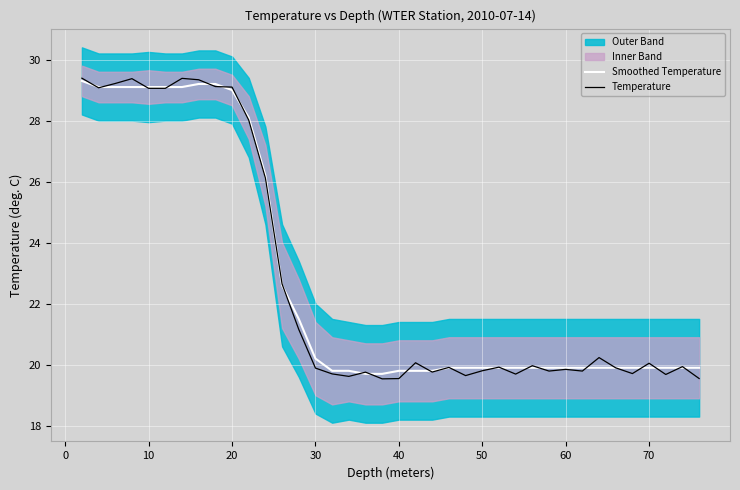

Rank the series by their average value, from lowest to highest.

Temperature, Smoothed Temperature